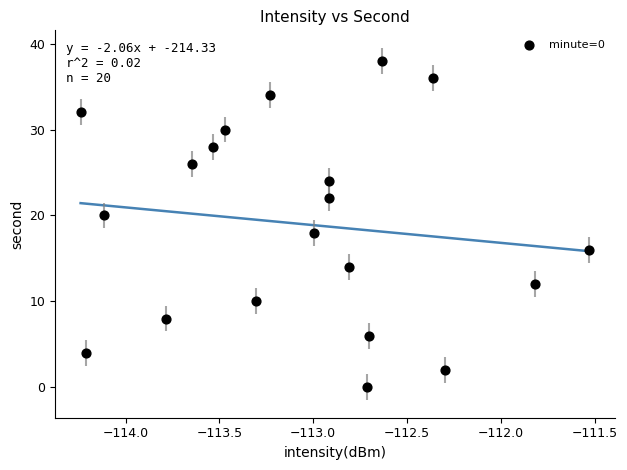

What is the range of Y values (max minus min)?

38